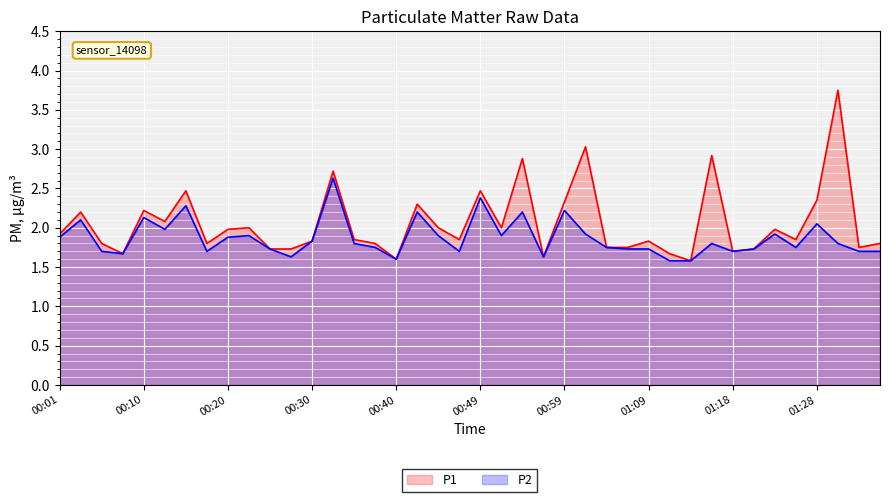

What is the label of the 35th point from the right?

00:13